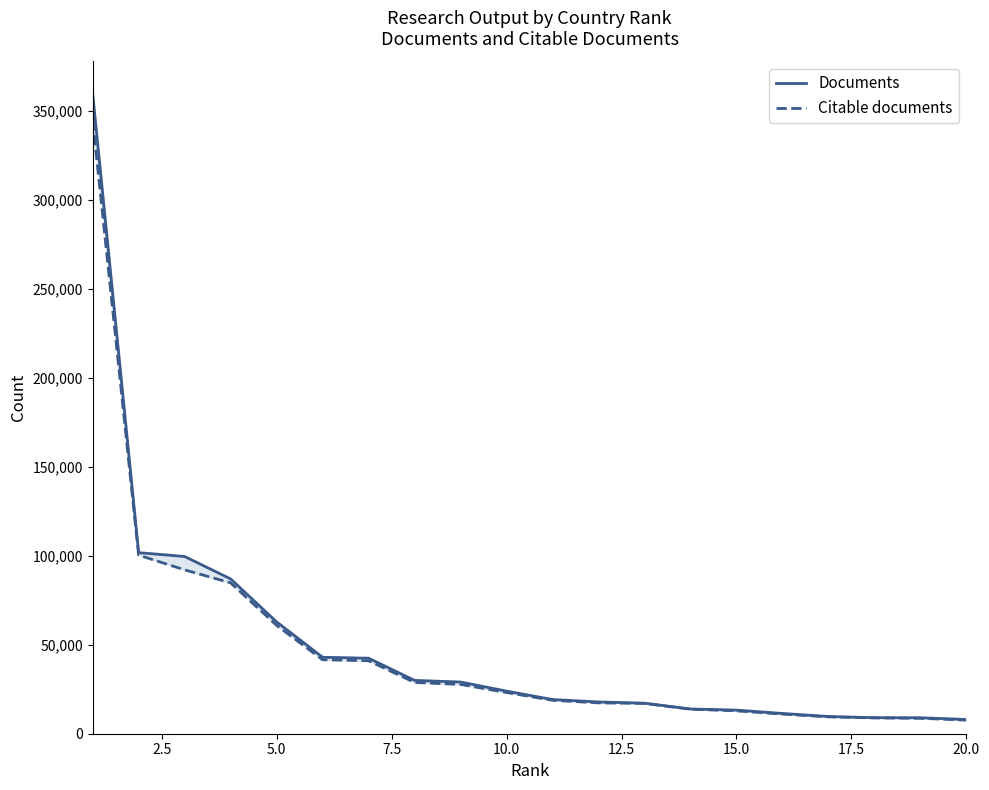

How many lines are shown in the chart?

2